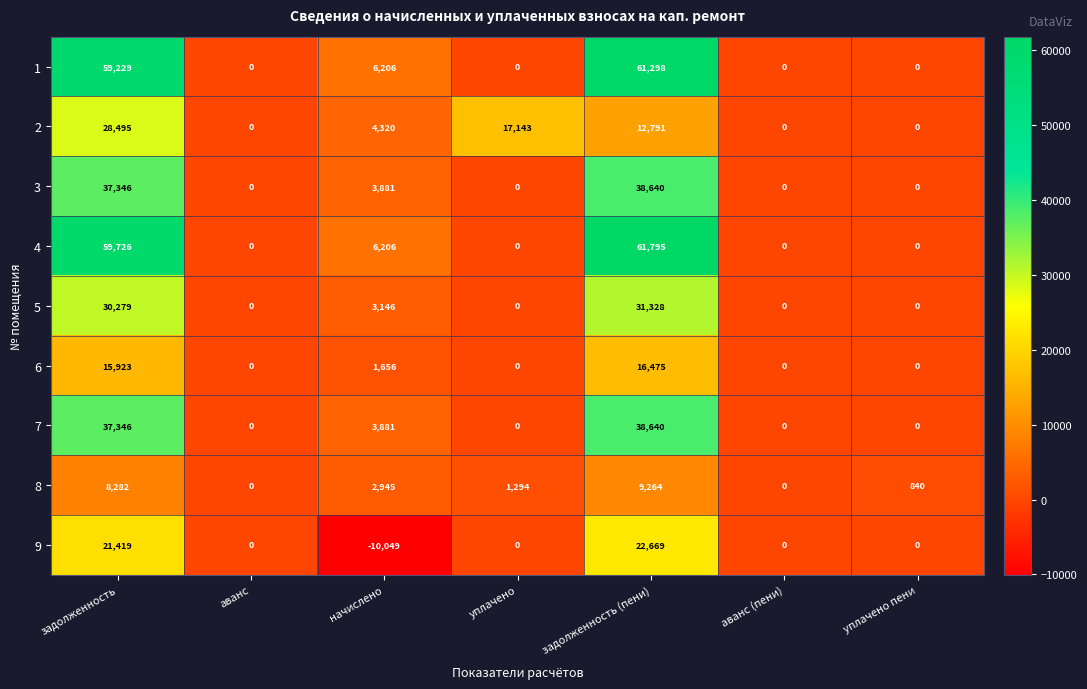

At which category is the sum across all series the highest?

задолженность